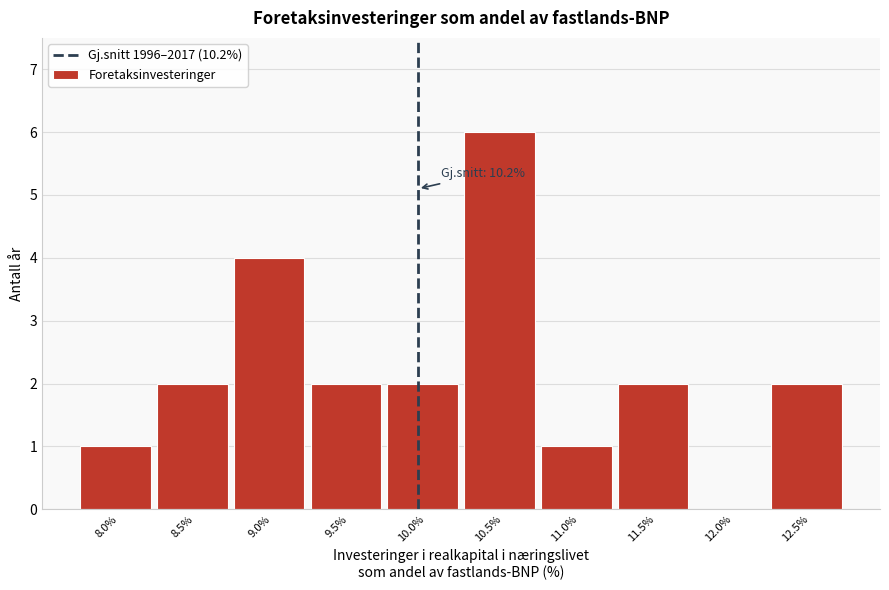

Reading left to right, extract all data points from this chart.

8.0%=1	8.5%=2	9.0%=4	9.5%=2	10.0%=2	10.5%=6	11.0%=1	11.5%=2	12.0%=0	12.5%=2